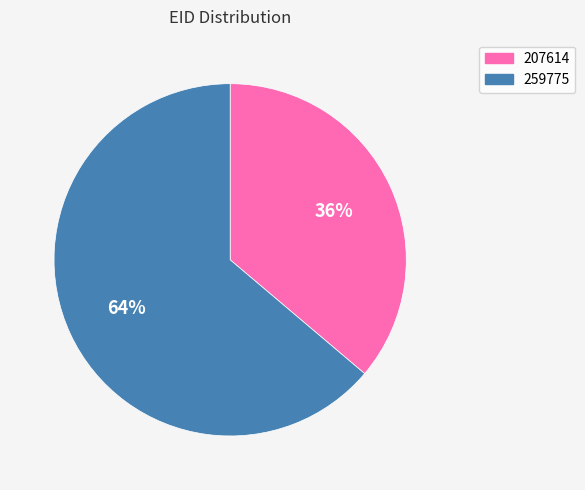

Combined, do 259775 and 207614 account for over 50%?

Yes